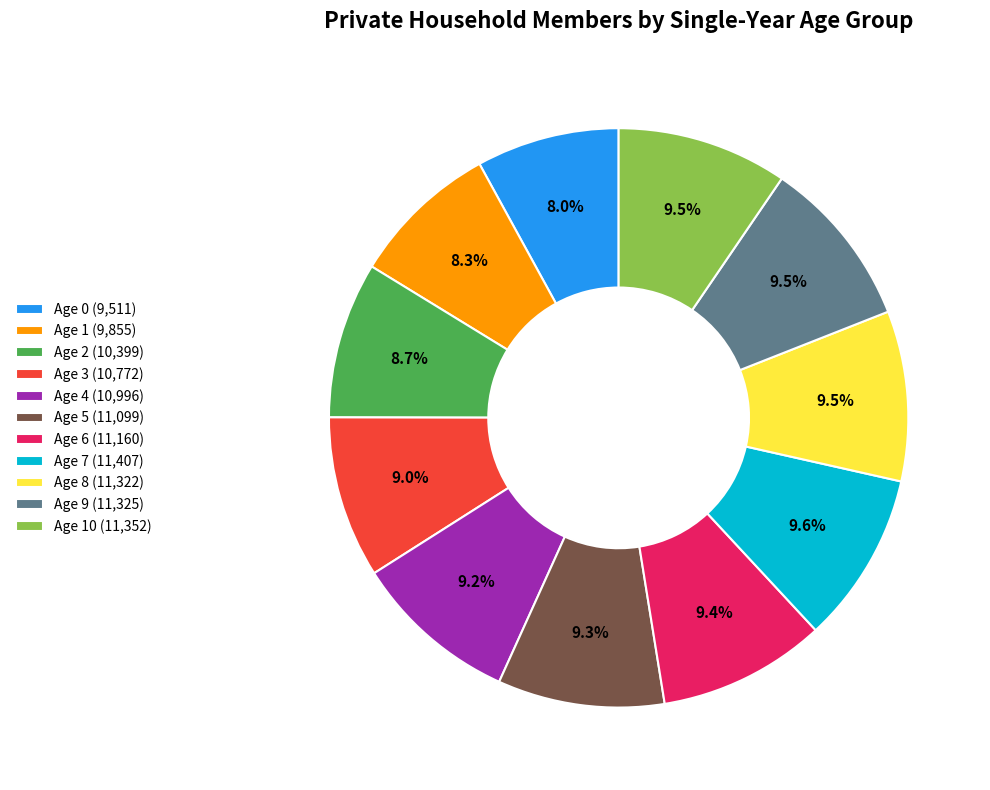

What is the ratio of the value at Age 8 (11,322) to the value at Age 2 (10,399)?

1.1